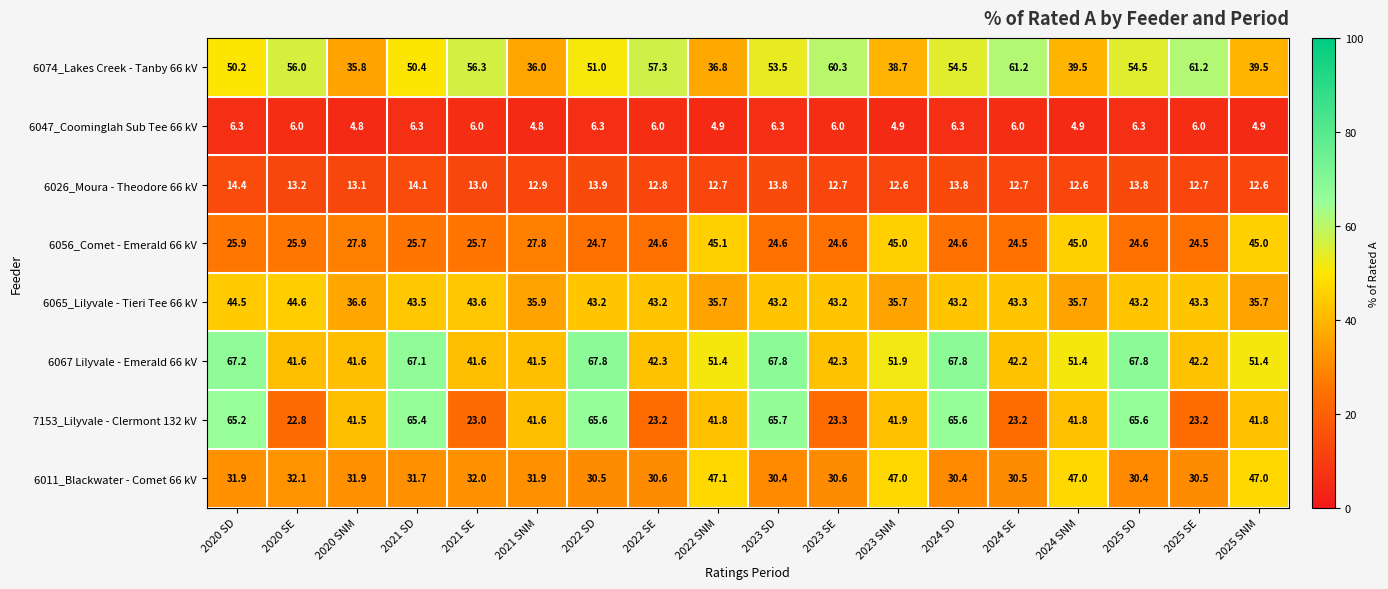

At 2023 SE, list the series in order from smallest to largest.

6047_Coominglah Sub Tee 66 kV, 6026_Moura - Theodore 66 kV, 7153_Lilyvale - Clermont 132 kV, 6056_Comet - Emerald 66 kV, 6011_Blackwater - Comet 66 kV, 6067 Lilyvale - Emerald 66 kV, 6065_Lilyvale - Tieri Tee 66 kV, 6074_Lakes Creek - Tanby 66 kV